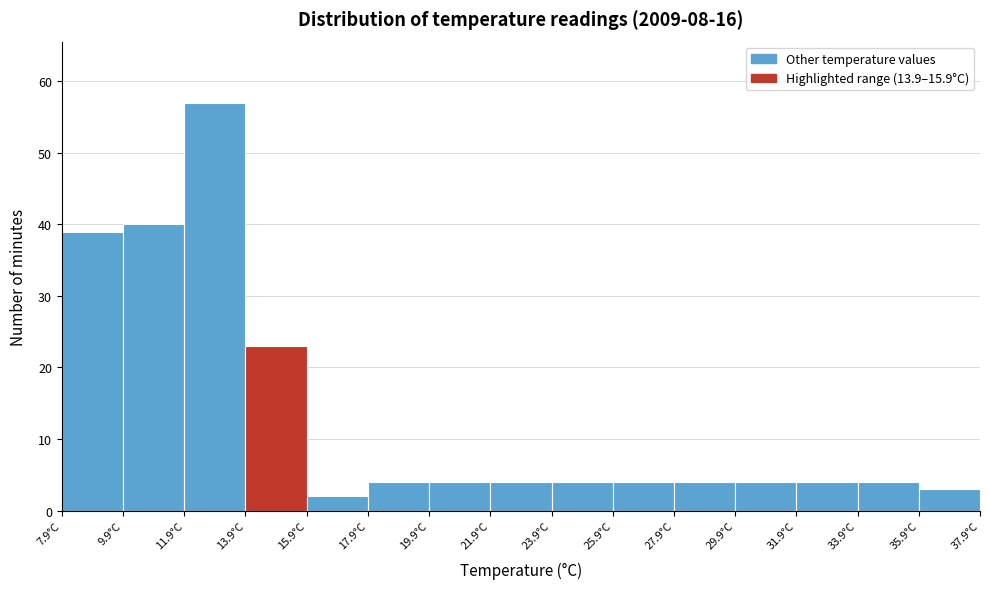

Which range on the x-axis has the tallest bar?

11.9 to 13.9